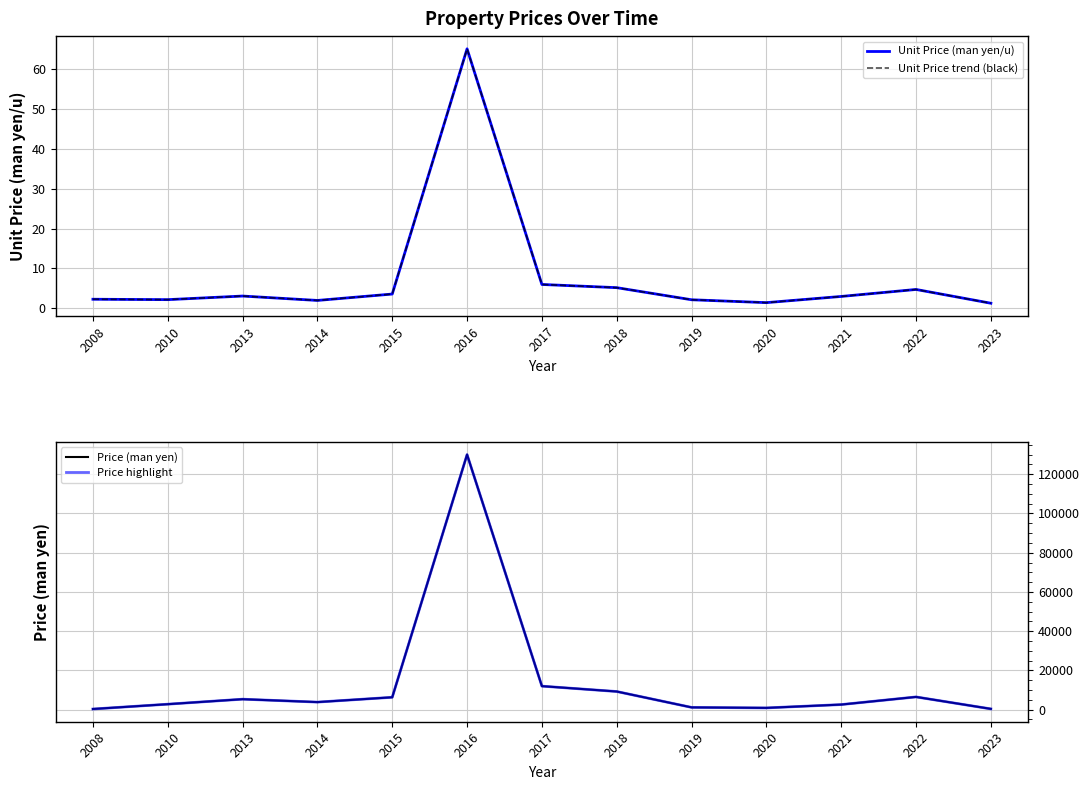

True or false: Unit Price trend (black) and Unit Price (man yen/u) cross at least once.

False